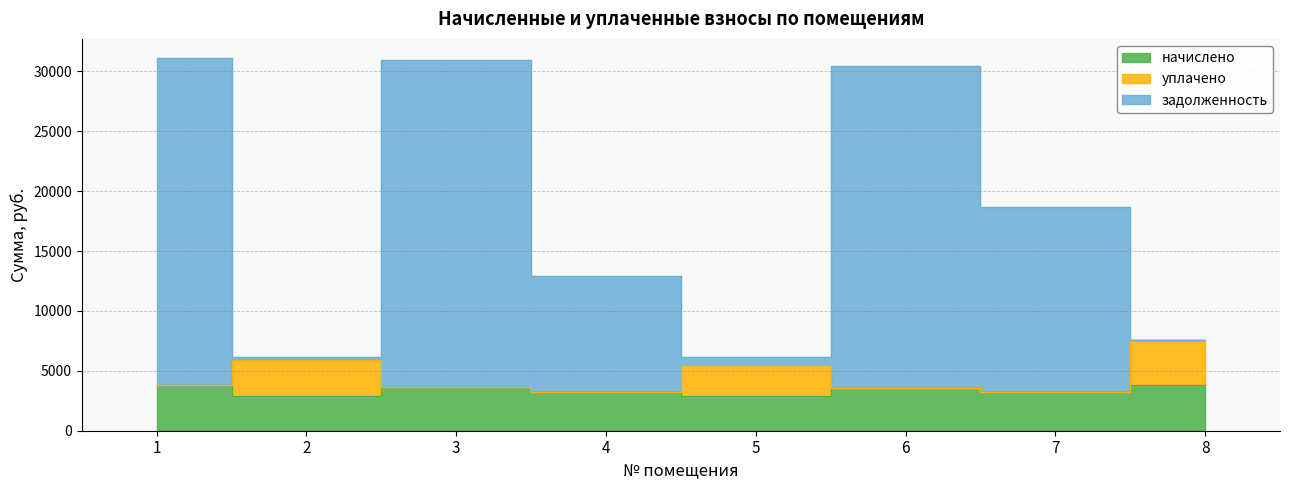

True or false: начислено has a value of 3632.9 at 3.

True